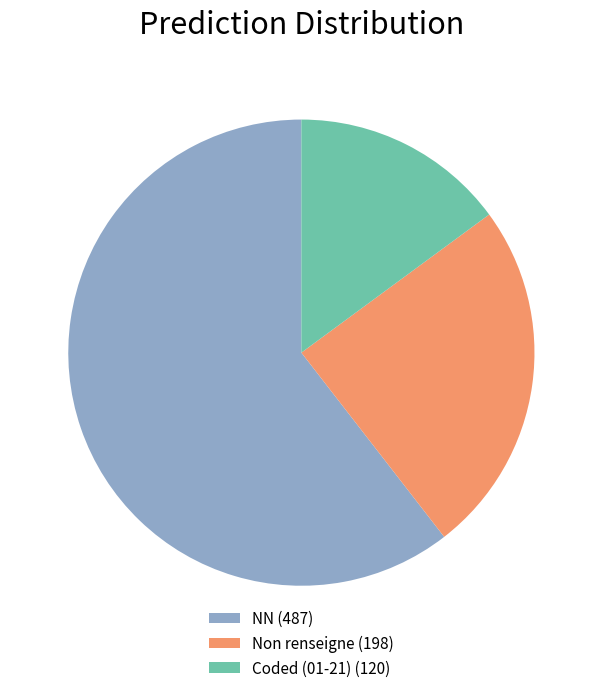

Count the number of slices in the pie.

3